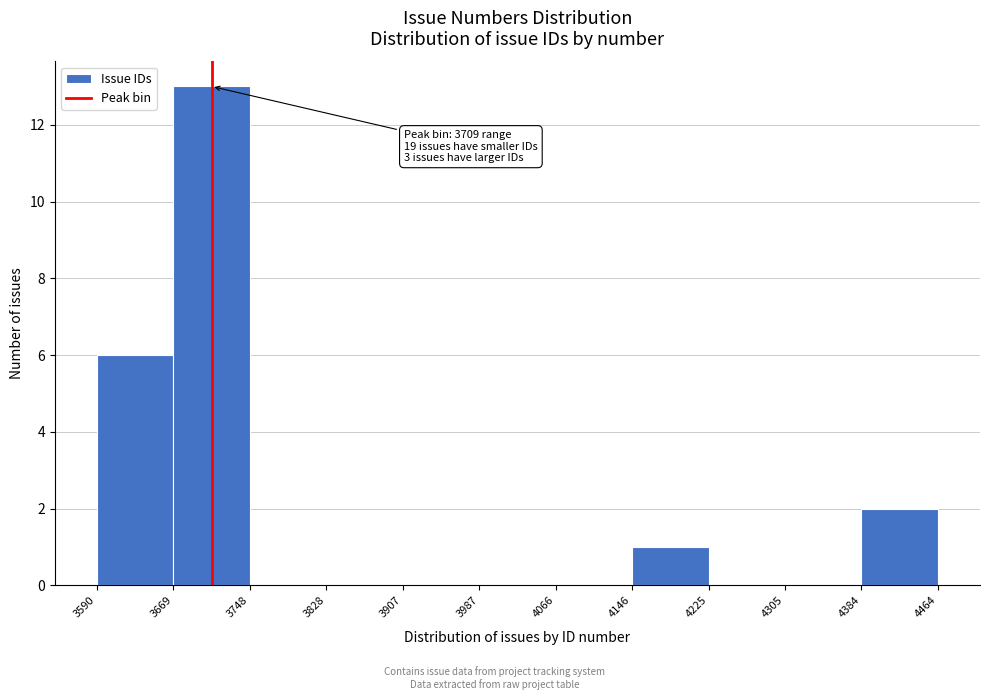

Over which range of the x-axis is the bar tallest?

3669 to 3748